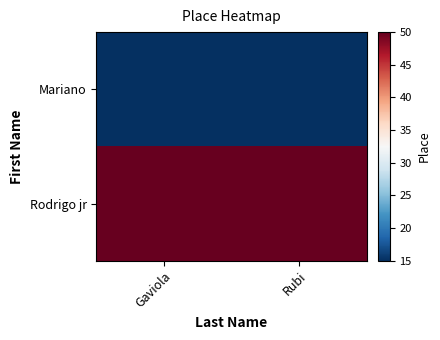

Rank the categories by Mariano value from highest to lowest.

Gaviola, Rubi